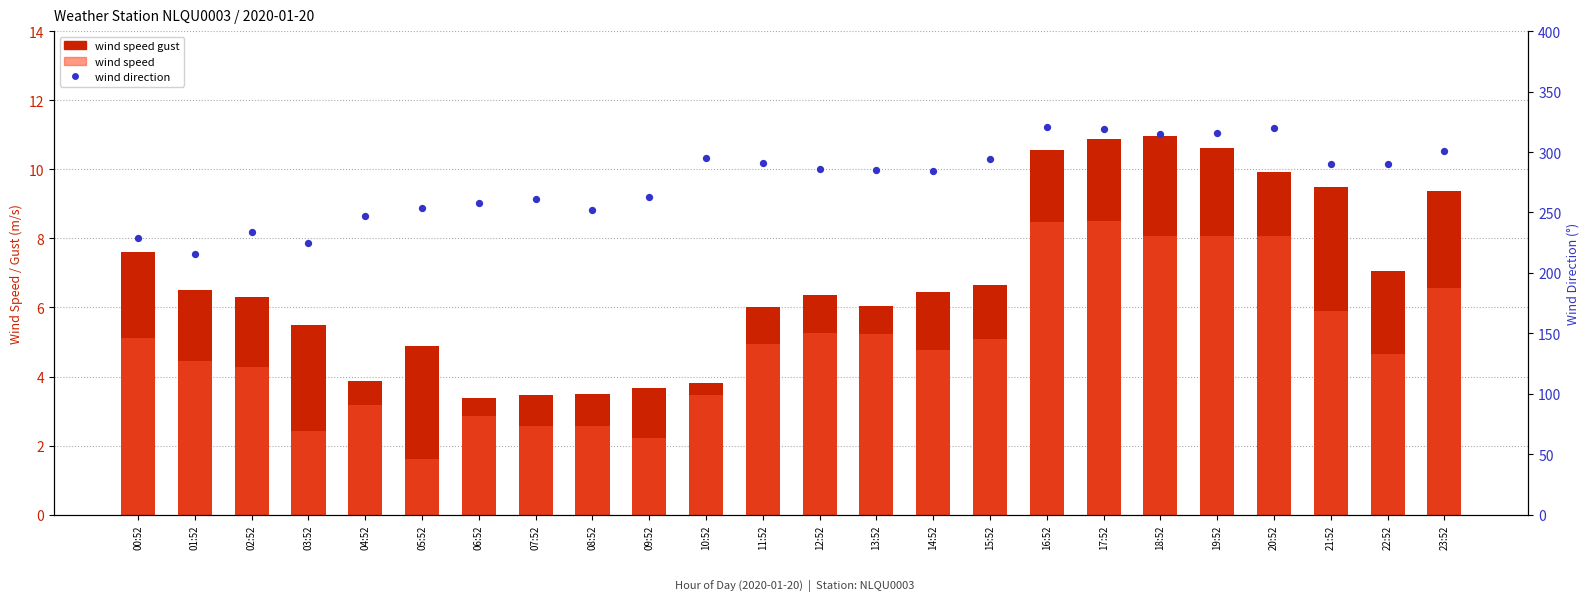

What is the total value across all series at 04:52?

254.0